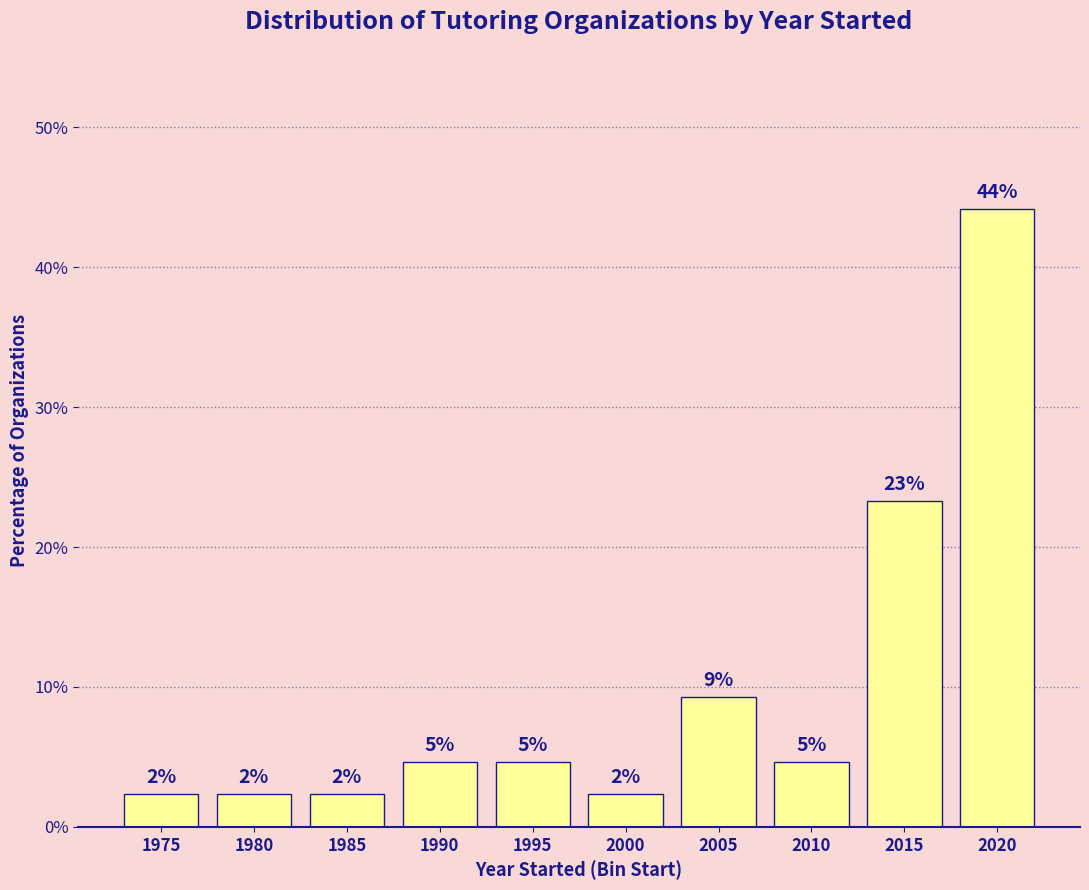

How many bars are there in total?

10